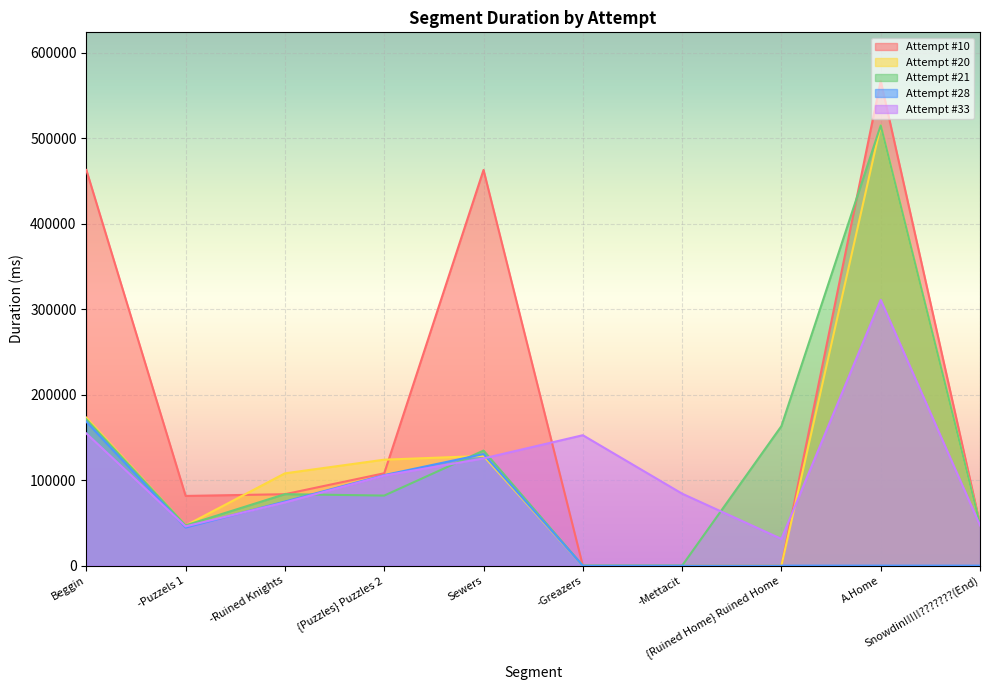

What is the highest value of the Attempt #33 series?

310794